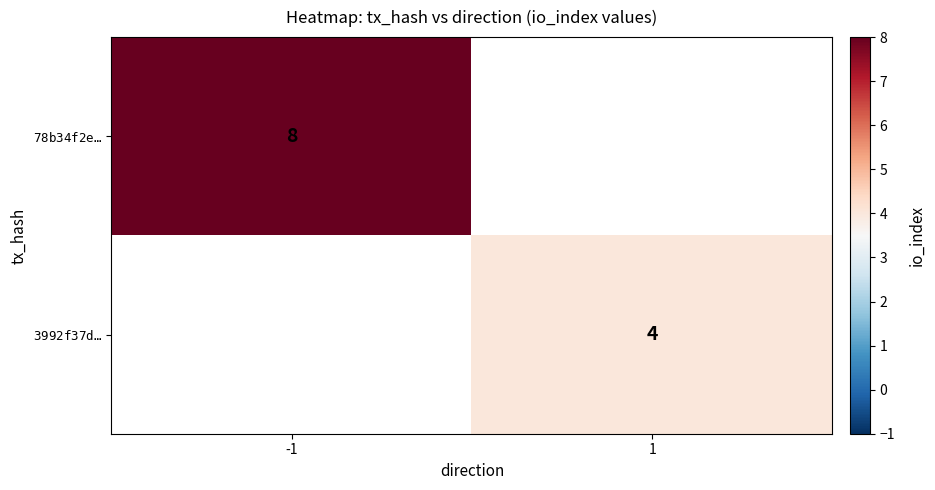

At -1, list the series in order from smallest to largest.

$\mathtt{78b34f2e…}$, $\mathtt{3992f37d…}$